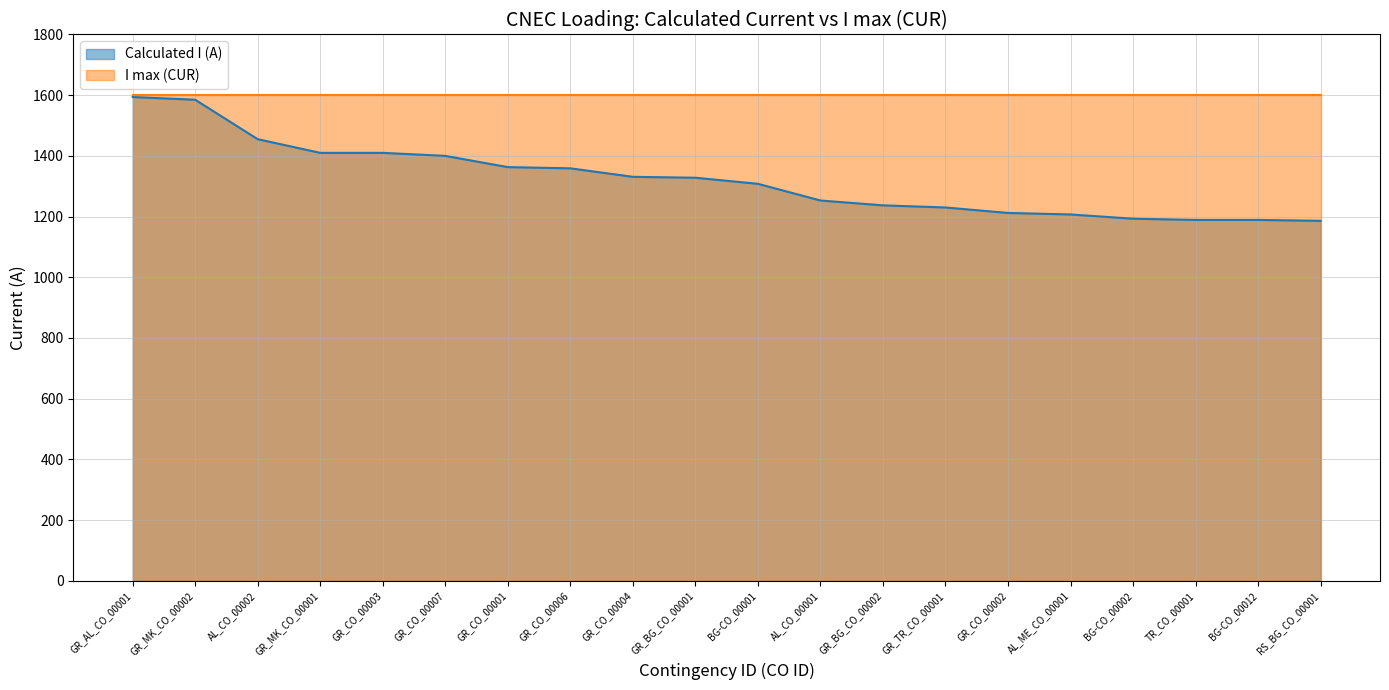

Reading left to right, extract all data points from this chart.

GR_AL_CO_00001=1594	GR_MK_CO_00002=1585	AL_CO_00002=1455	GR_MK_CO_00001=1410	GR_CO_00003=1410	GR_CO_00007=1400	GR_CO_00001=1363	GR_CO_00006=1359	GR_CO_00004=1331	GR_BG_CO_00001=1328	BG-CO_00001=1308	AL_CO_00001=1253	GR_BG_CO_00002=1237	GR_TR_CO_00001=1230	GR_CO_00002=1212	AL_ME_CO_00001=1207	BG-CO_00002=1193	TR_CO_00001=1189	BG-CO_00012=1189	RS_BG_CO_00001=1186